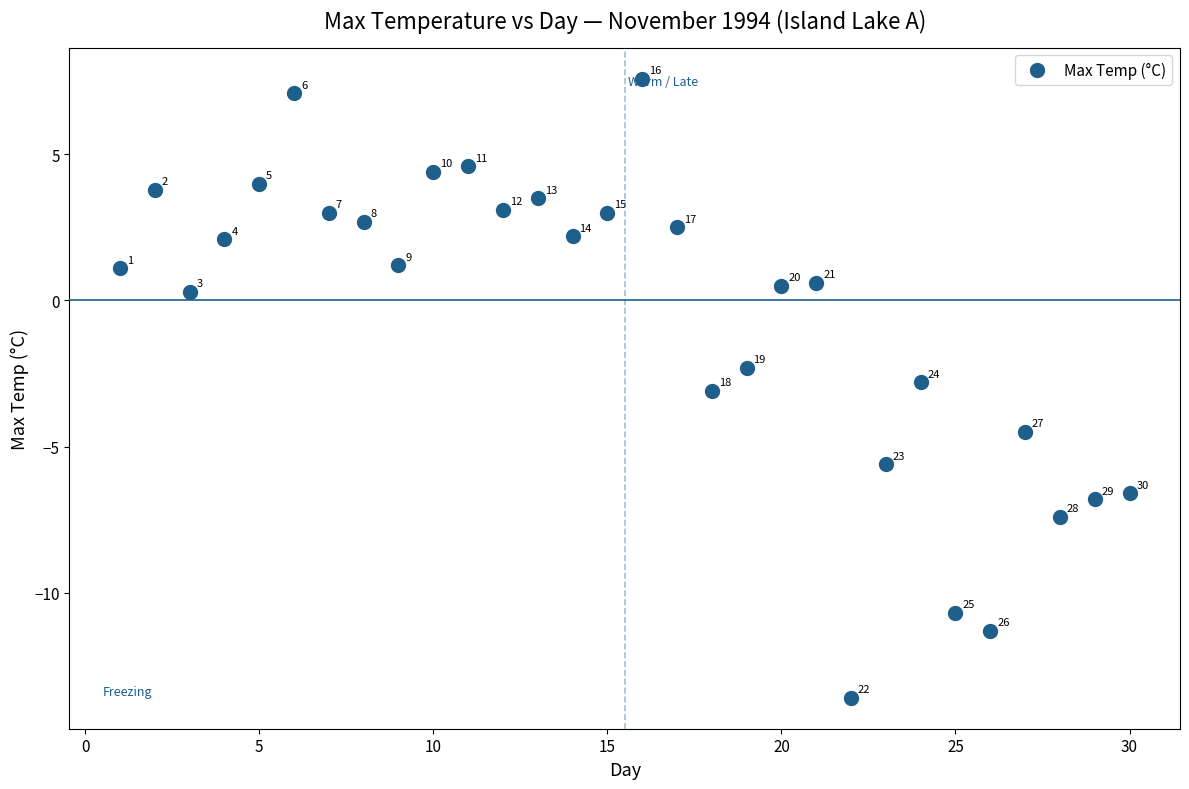

What is the range of Y values (max minus min)?

21.2